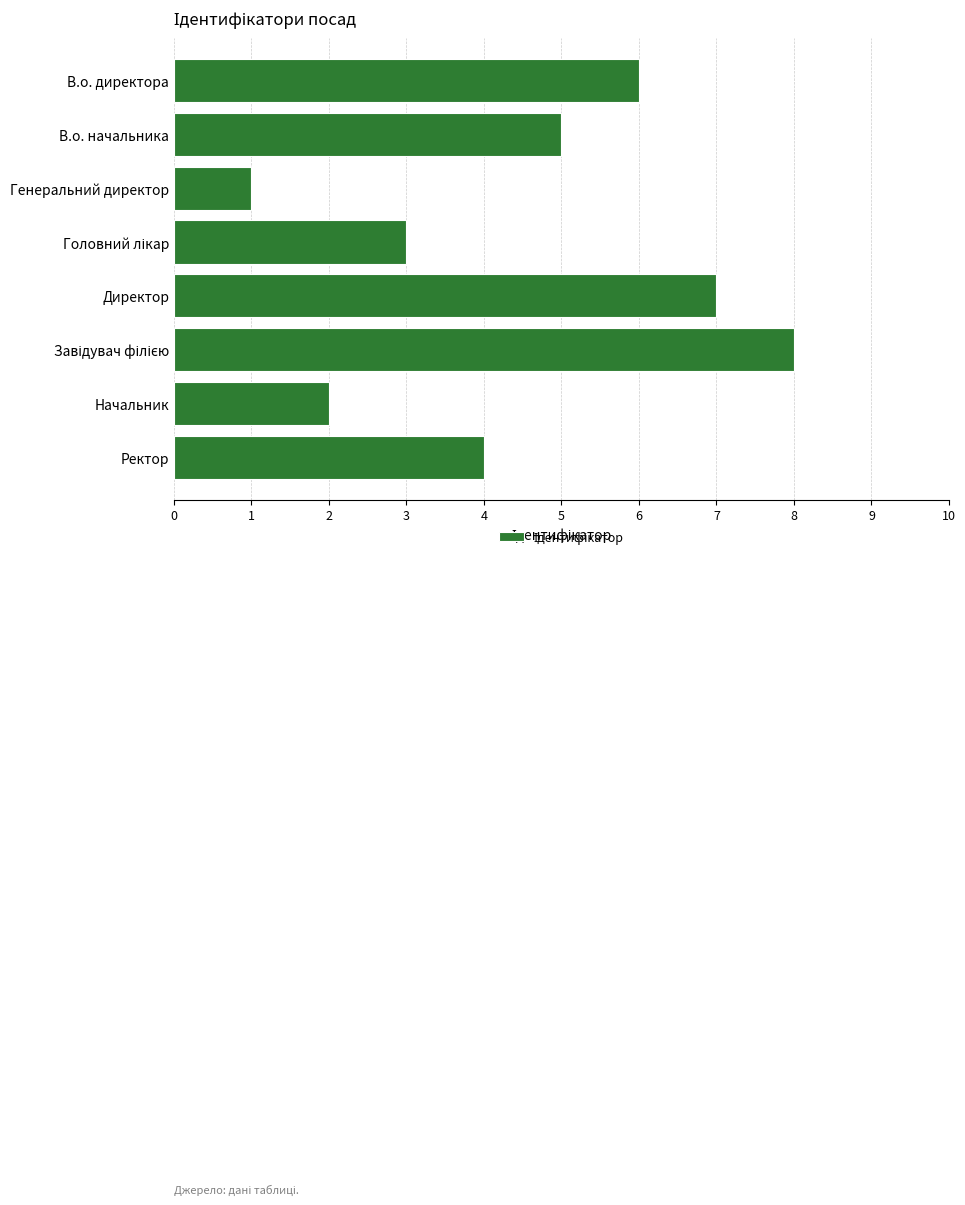

What is the label of the 3rd bar from the top?

Генеральний директор